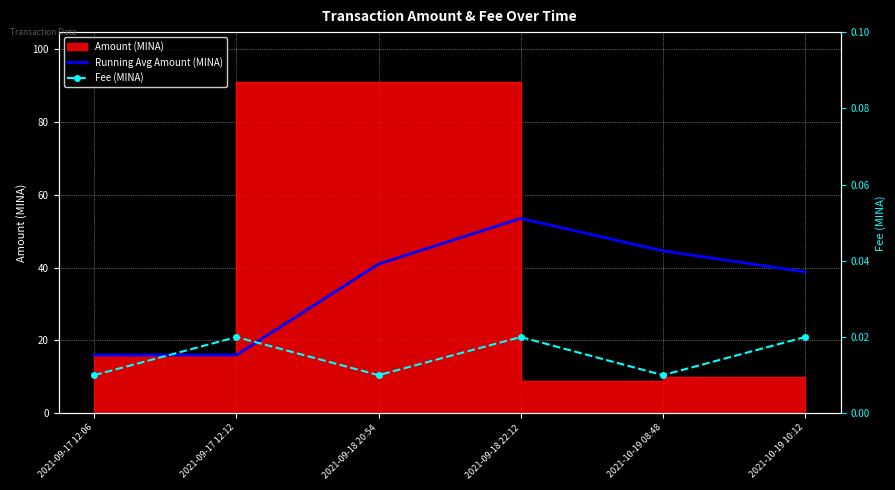

At which label does Running Avg Amount (MINA) reach its peak?

2021-09-18 22:12